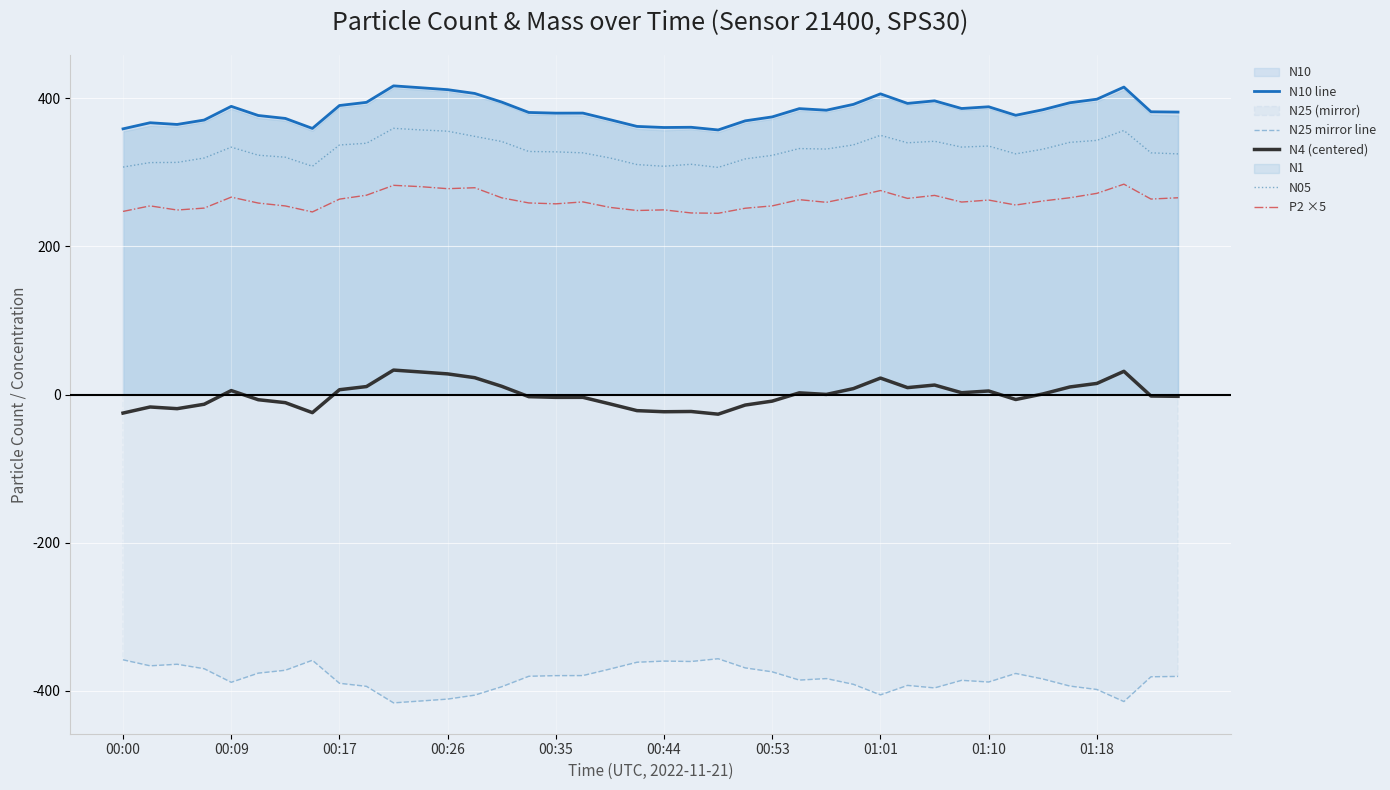

What is the highest value of the P2 ×5 series?

284.1